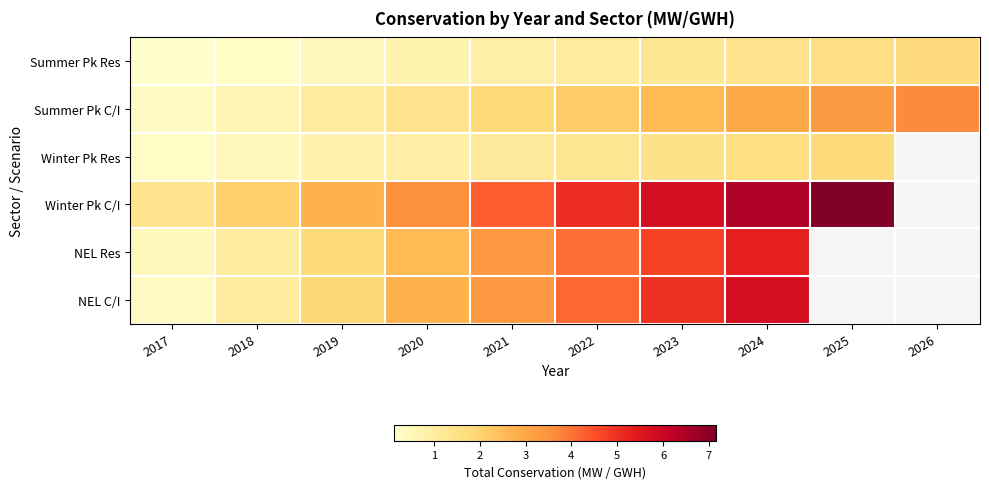

What is the difference between the Summer Pk Res values at 2022 and 2019?

0.6